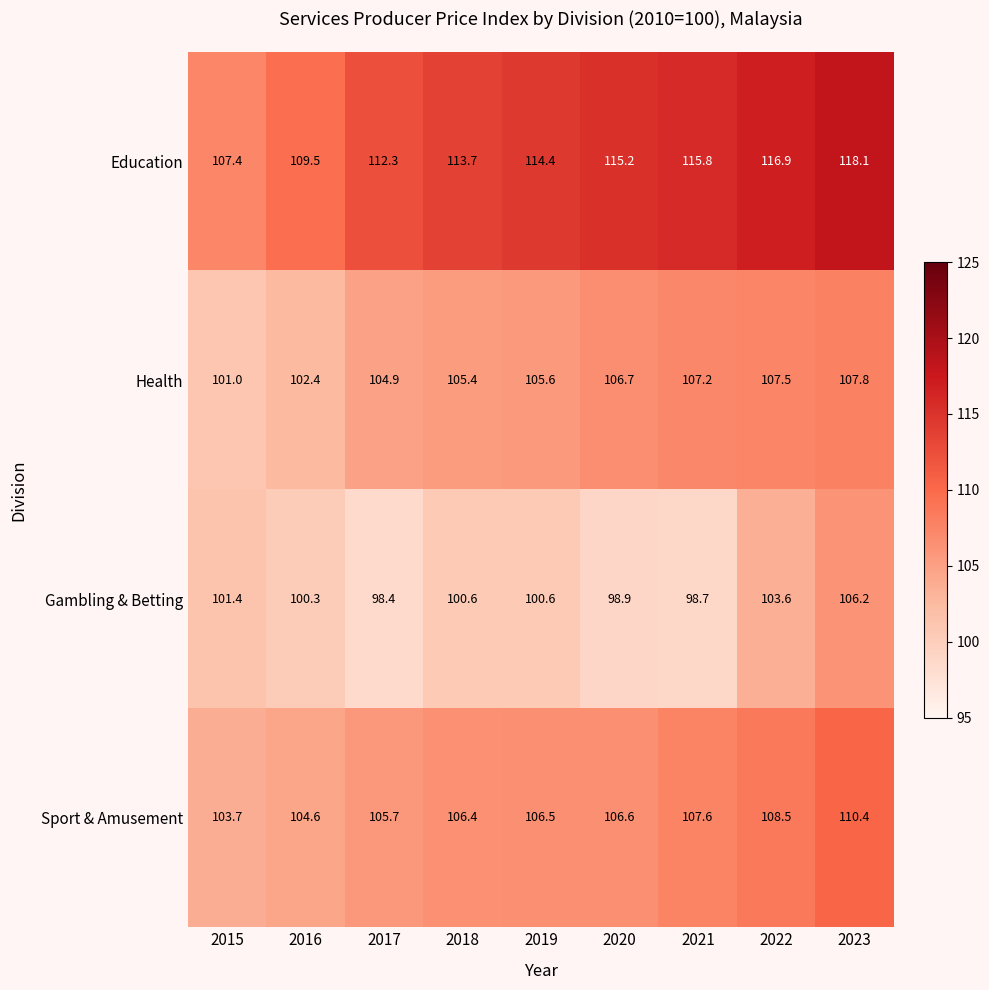

How many distinct data groups are displayed?

4